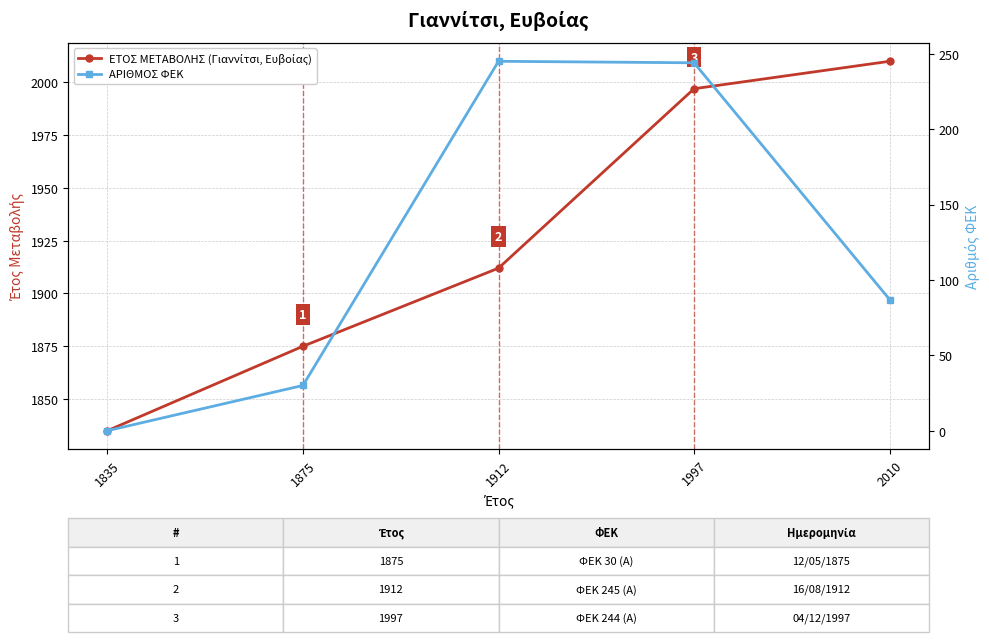

How many positive values does the ΑΡΙΘΜΟΣ ΦΕΚ series have?

4